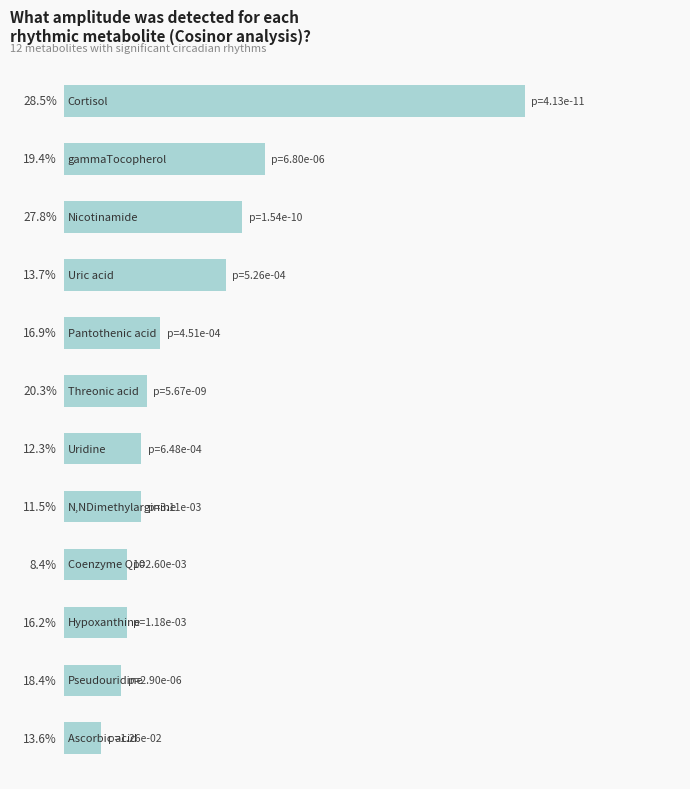

Are the bars horizontal?

Yes